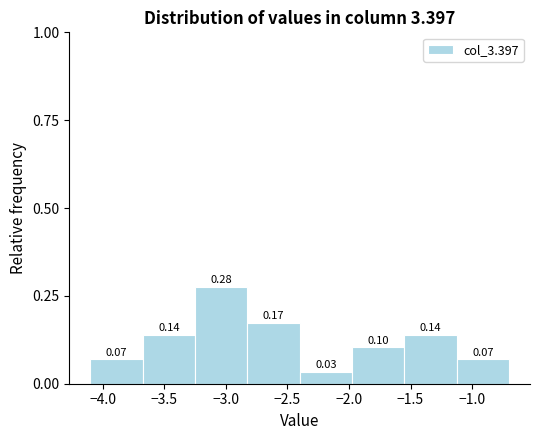

Reading left to right, transcribe this chart: for each bar, give the range it covers on the x-axis and its height. The bar edges are not printed on the chart, so give them approximately, as read against the axis.

-4.100 to -3.675: 0.07
-3.675 to -3.250: 0.14
-3.250 to -2.825: 0.28
-2.825 to -2.400: 0.17
-2.400 to -1.975: 0.03
-1.975 to -1.550: 0.10
-1.550 to -1.125: 0.14
-1.125 to -0.700: 0.07